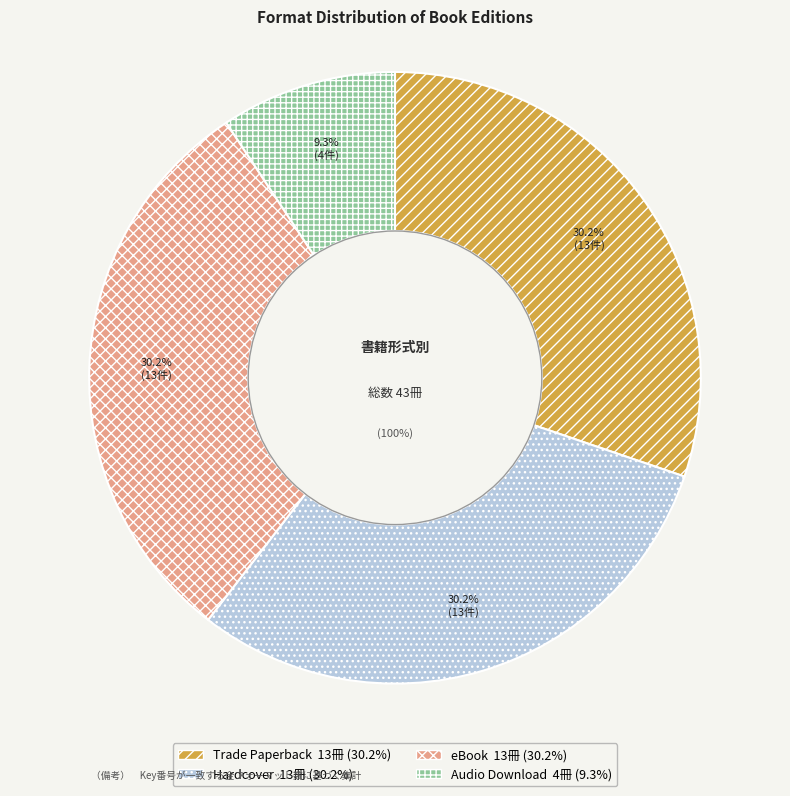

The Trade Paperback slice represents 30% of the pie. True or false?

True